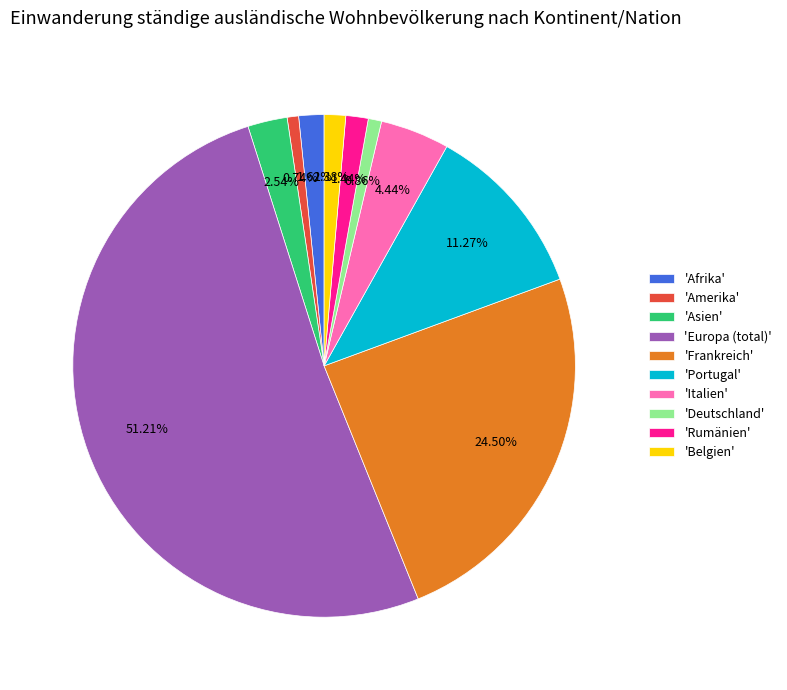

Which slice represents more than half of the pie?

'Europa (total)'